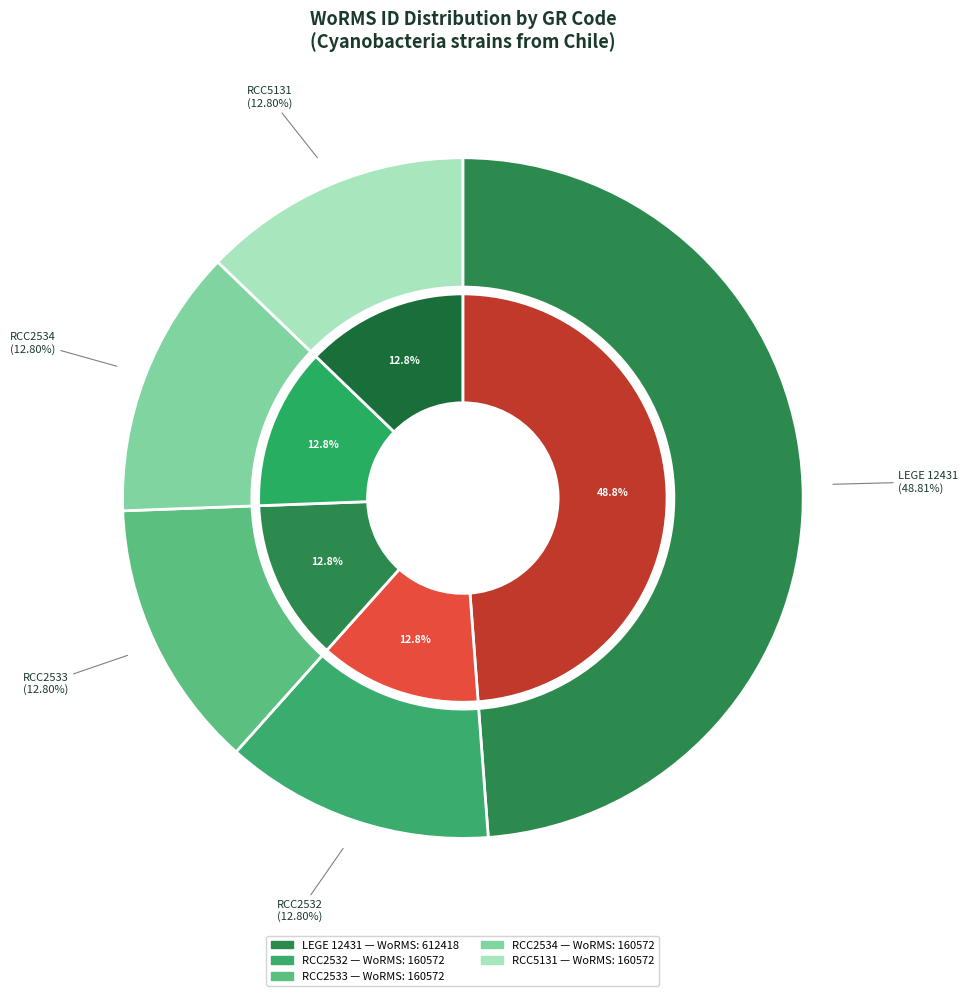

How many segments does this pie chart have?

5